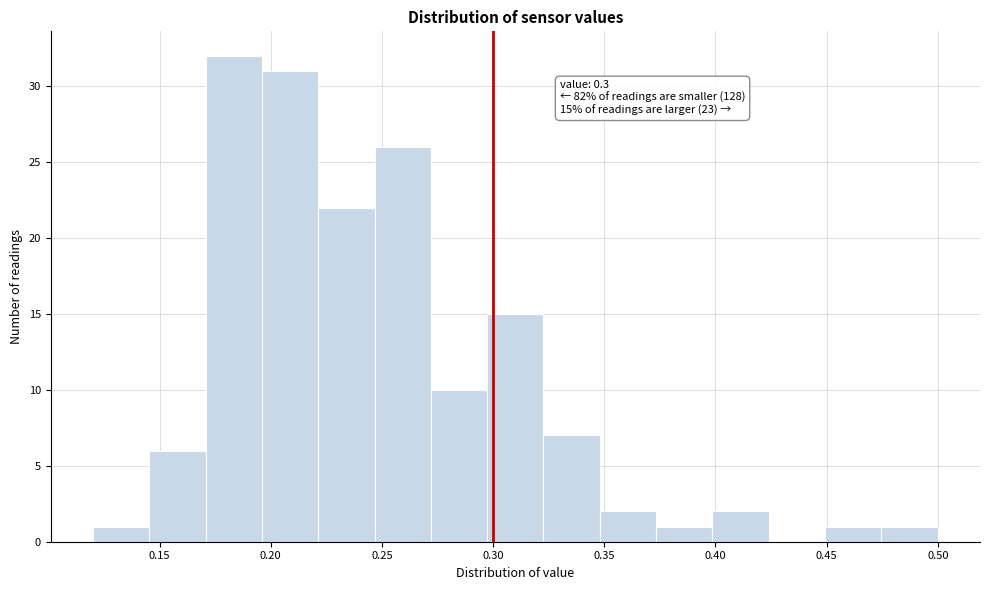

Which range on the x-axis has the tallest bar?

0.170 to 0.195